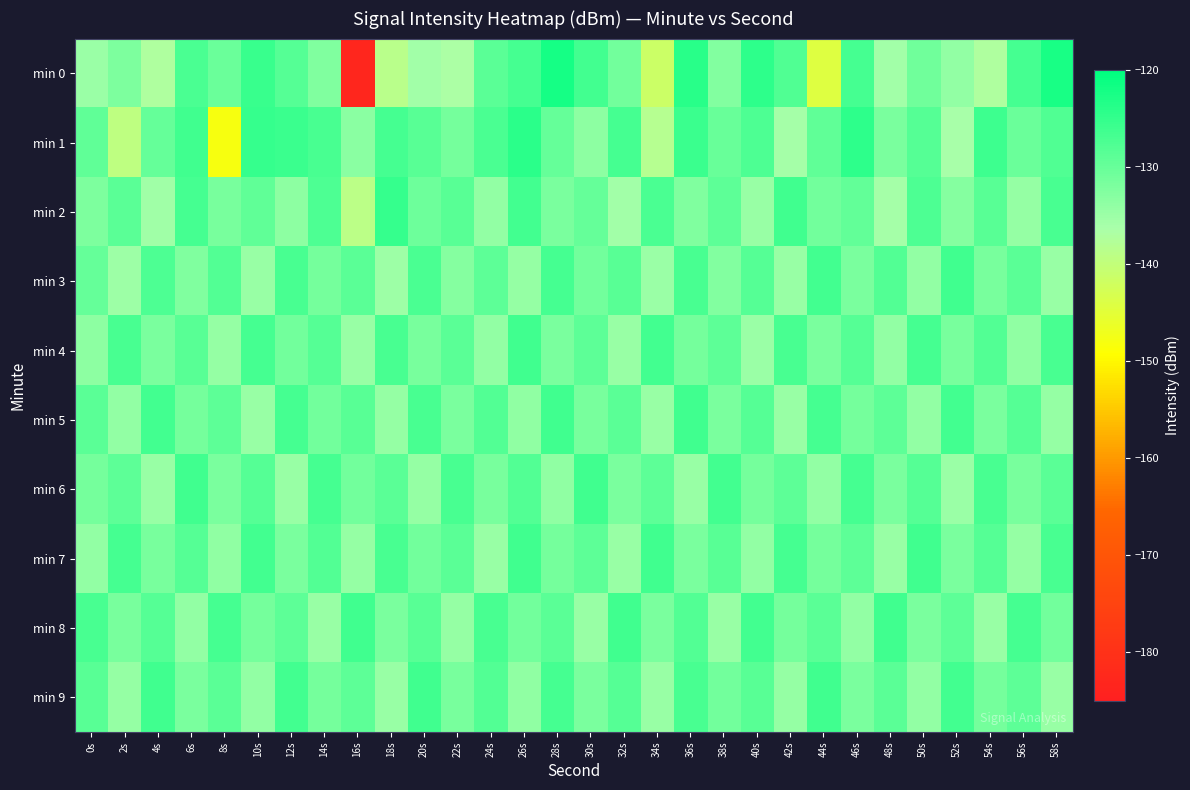

At which category is the sum across all series the highest?

36s